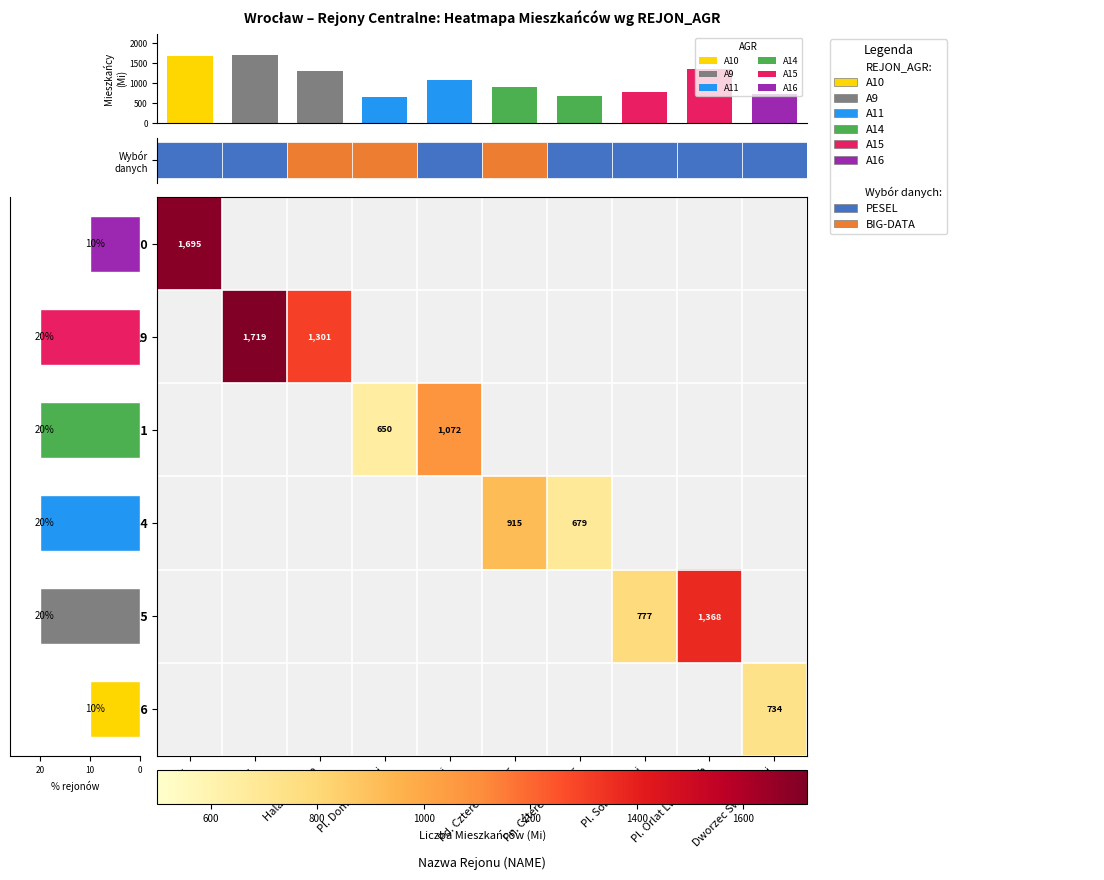

How many values in A9 are above zero?

2